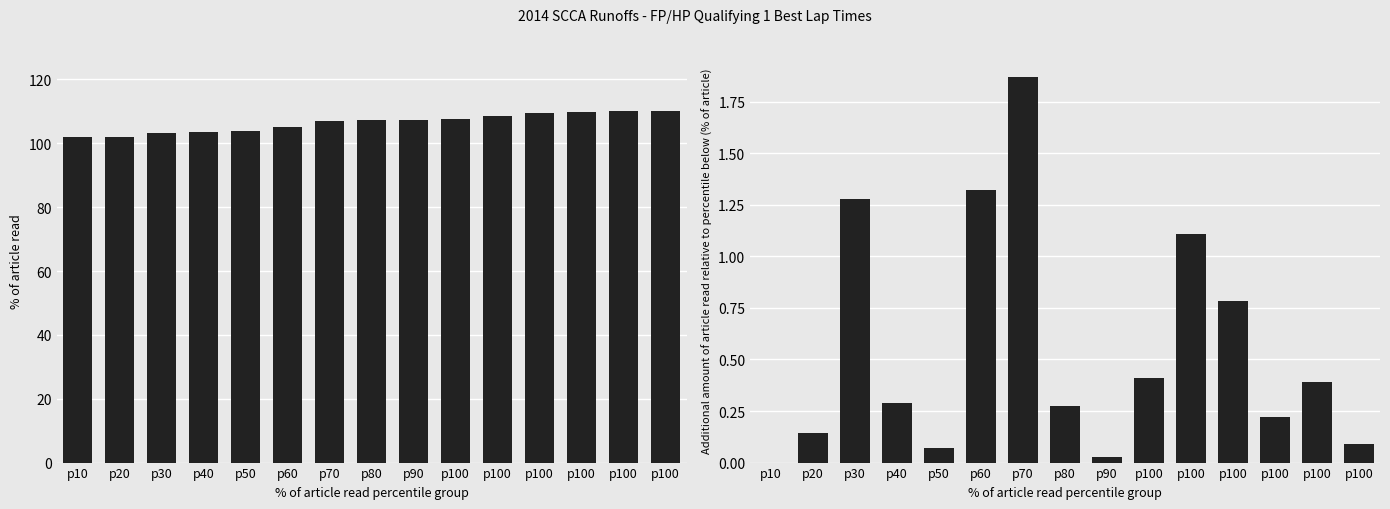

Where does the Best Lap time series first go above 107?

p80